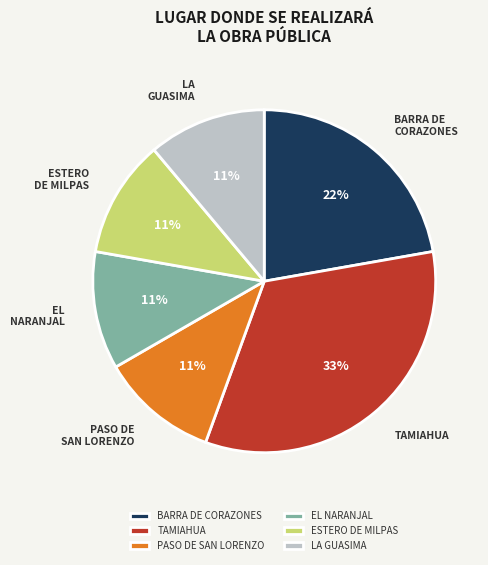

What percentage is the PASO DE SAN LORENZO slice, to the nearest percent?

11%